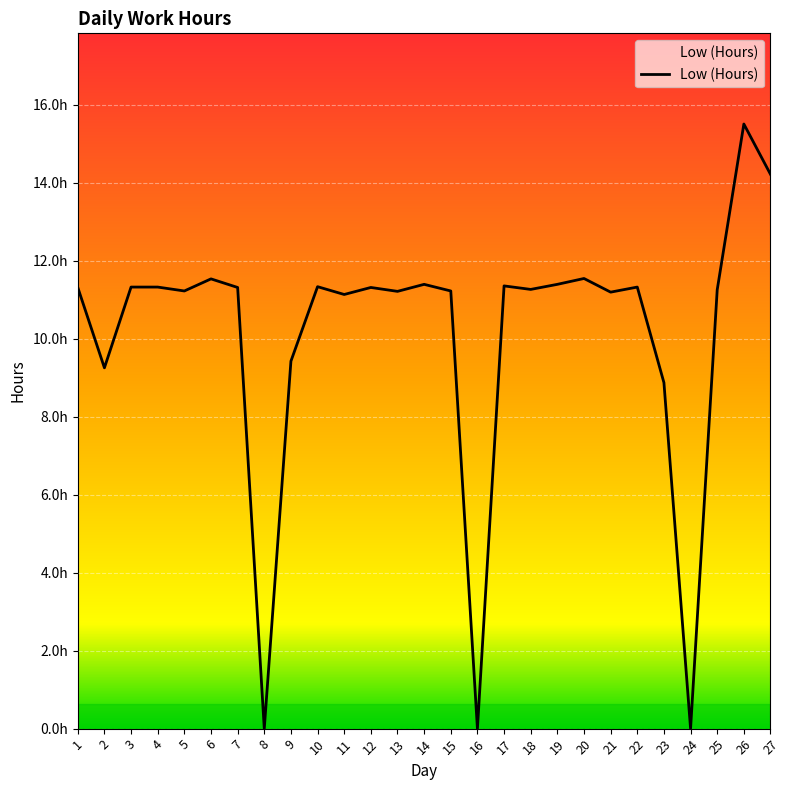

The chart shows a value of 11.3 at 3. True or false?

True